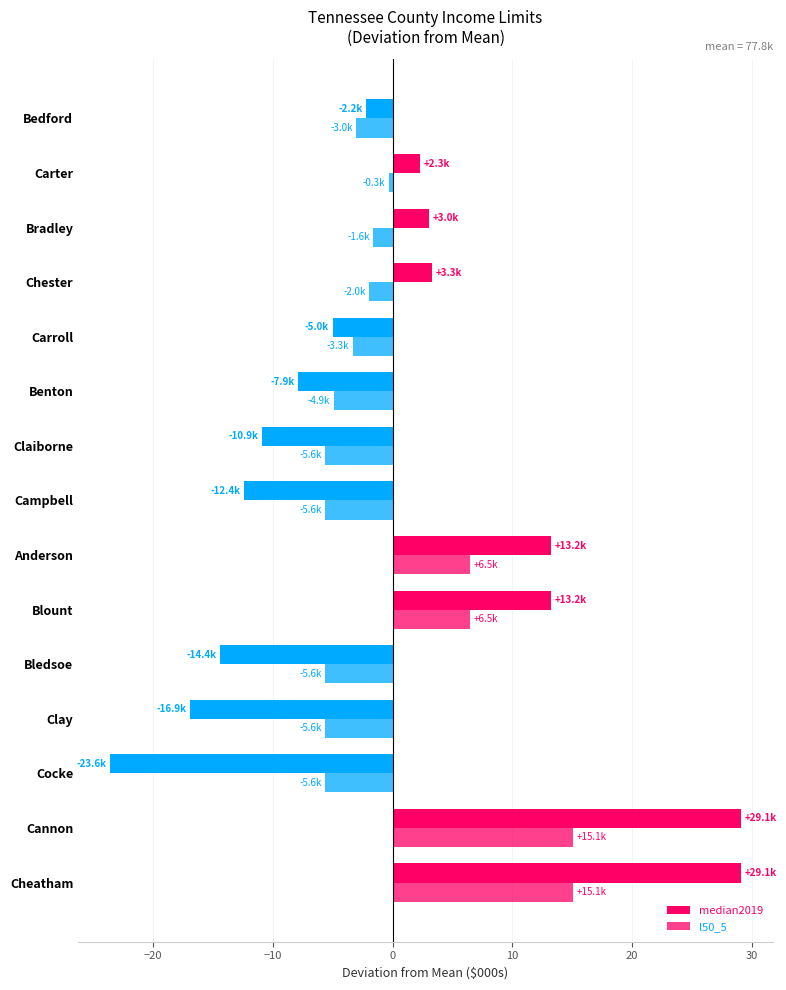

How many positive values does the median2019 series have?

7